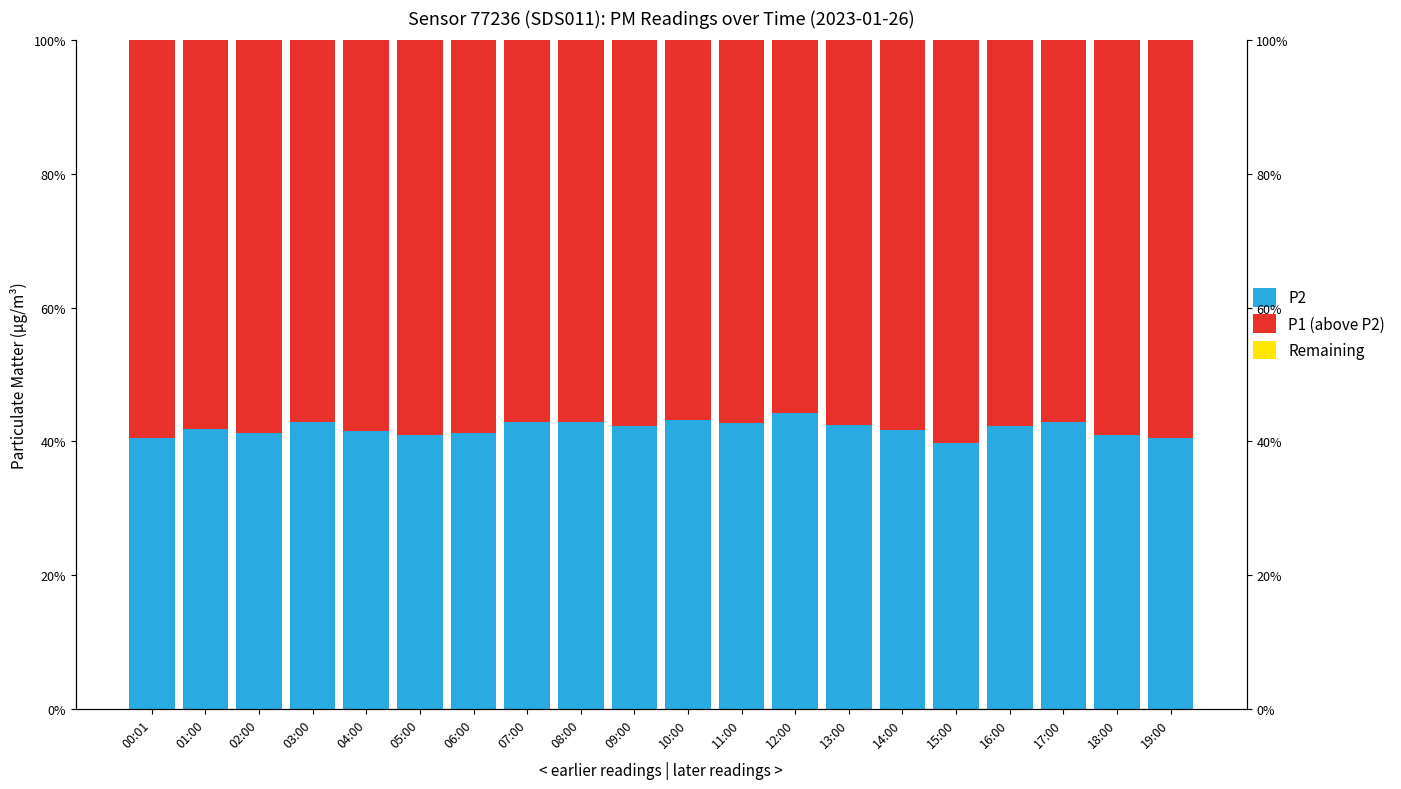

What is the minimum value for P1 (above P2)?

55.8